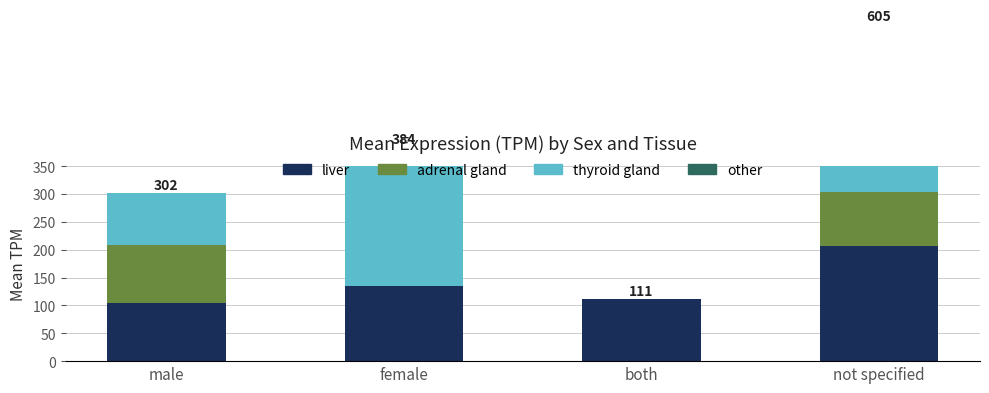

At female, list the series in order from smallest to largest.

adrenal gland, other, liver, thyroid gland